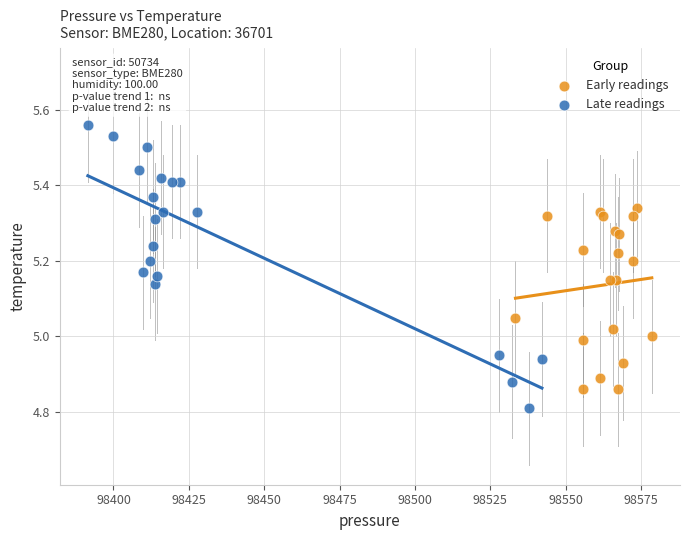

What are all the series names shown in the legend?

Early readings, Late readings